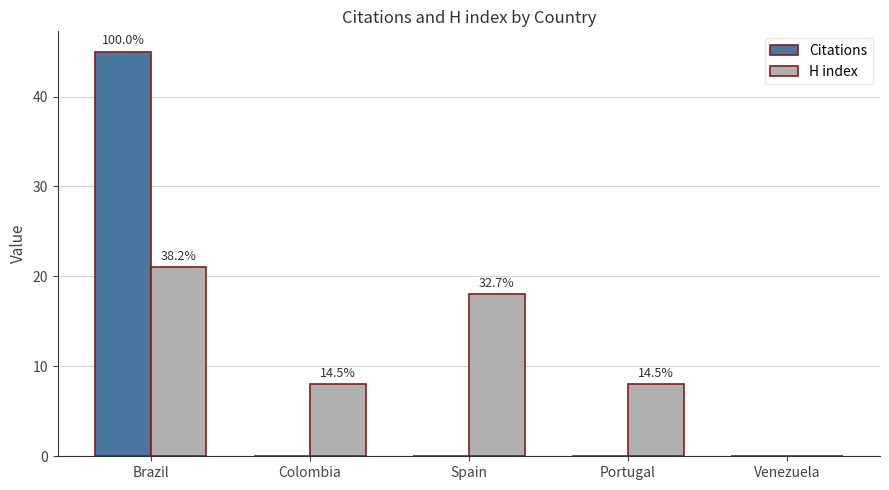

Are the bars horizontal?

No